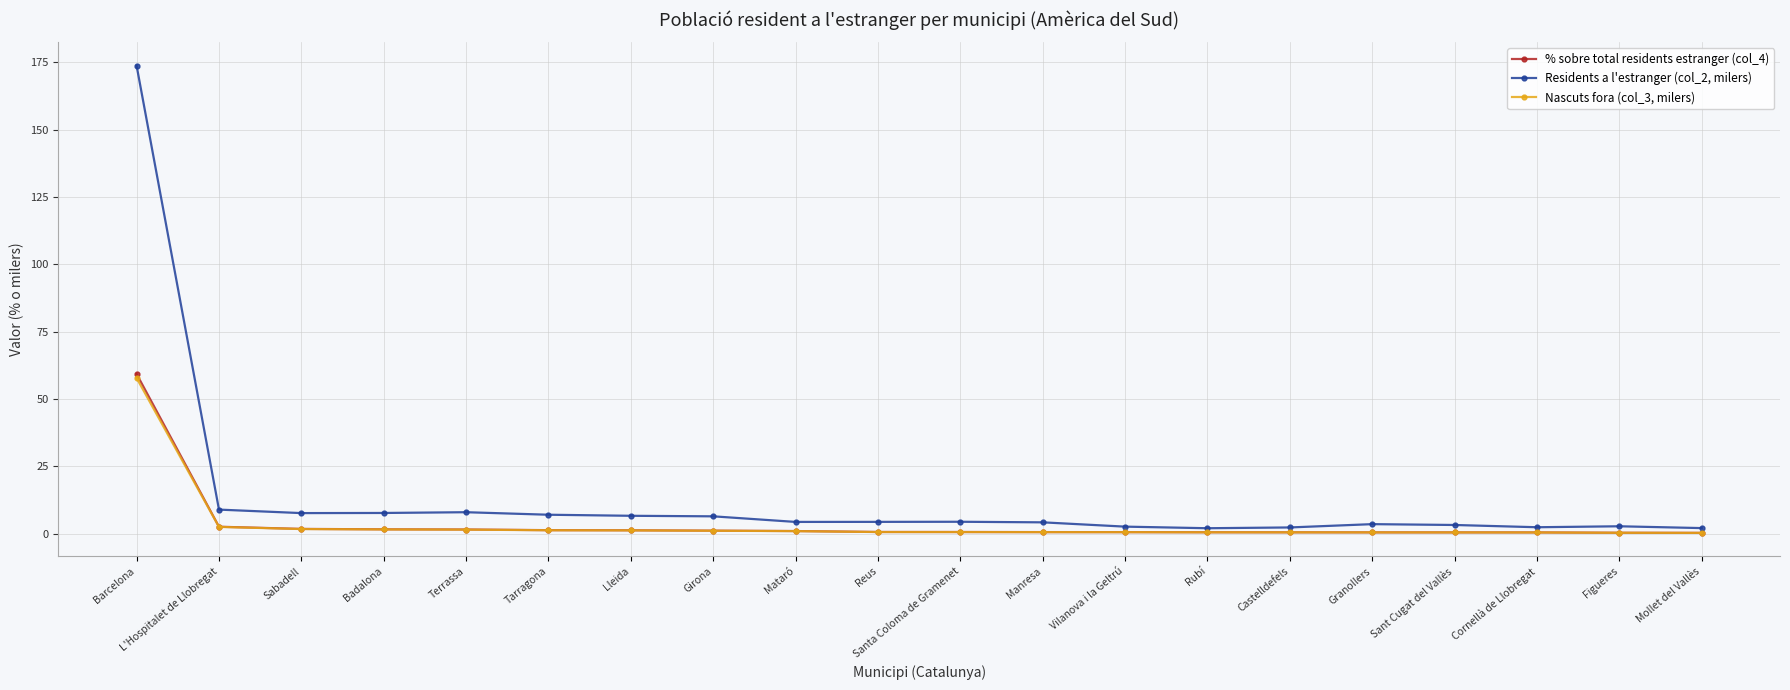

What is the label of the 10th point from the left?

Reus